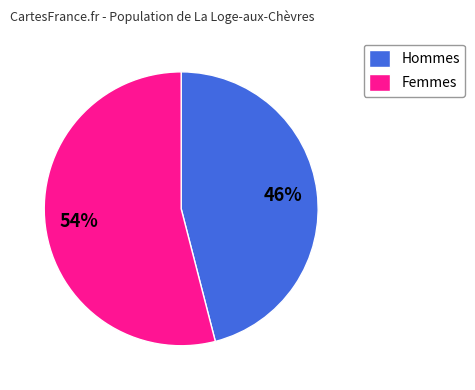

True or false: Femmes accounts for 41% of the total.

False